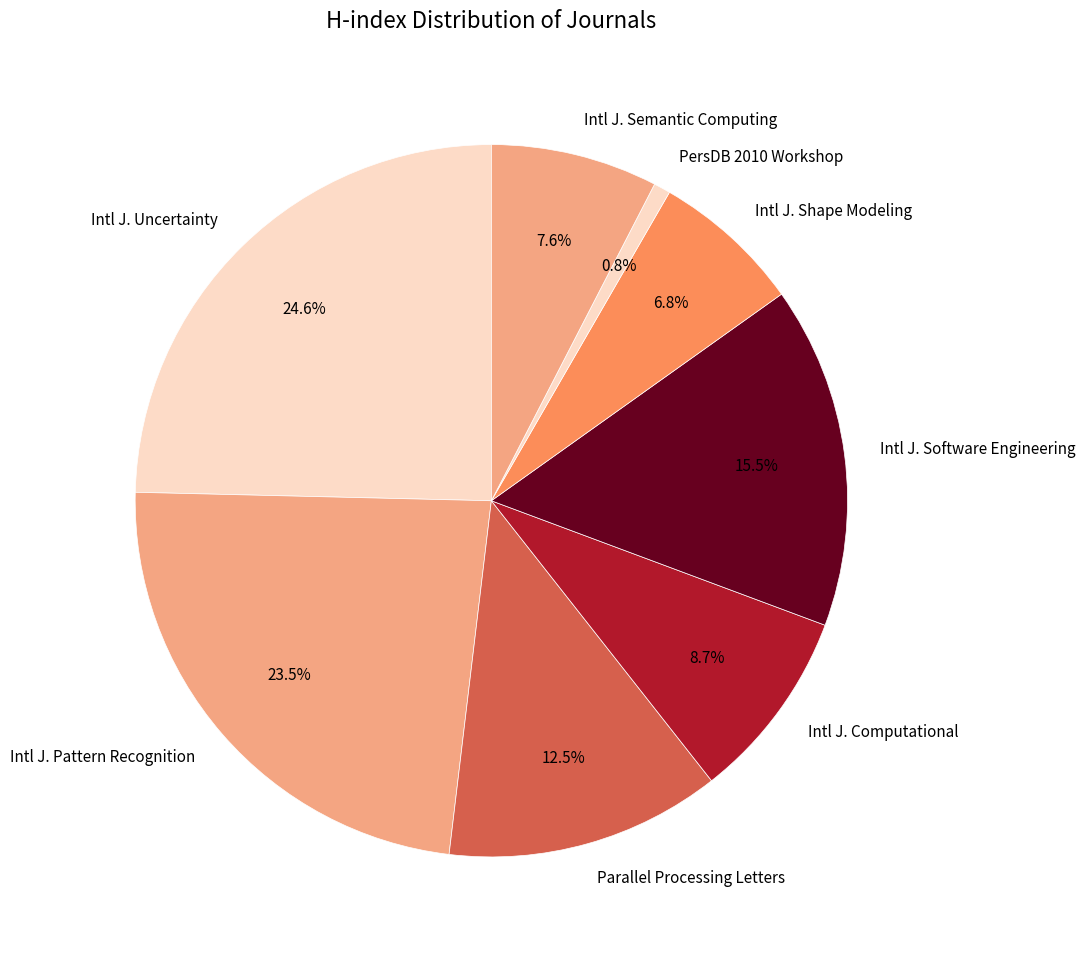

Rank the categories by value from lowest to highest.

PersDB 2010 Workshop, Intl J. Shape Modeling, Intl J. Semantic Computing, Intl J. Computational, Parallel Processing Letters, Intl J. Software Engineering, Intl J. Pattern Recognition, Intl J. Uncertainty